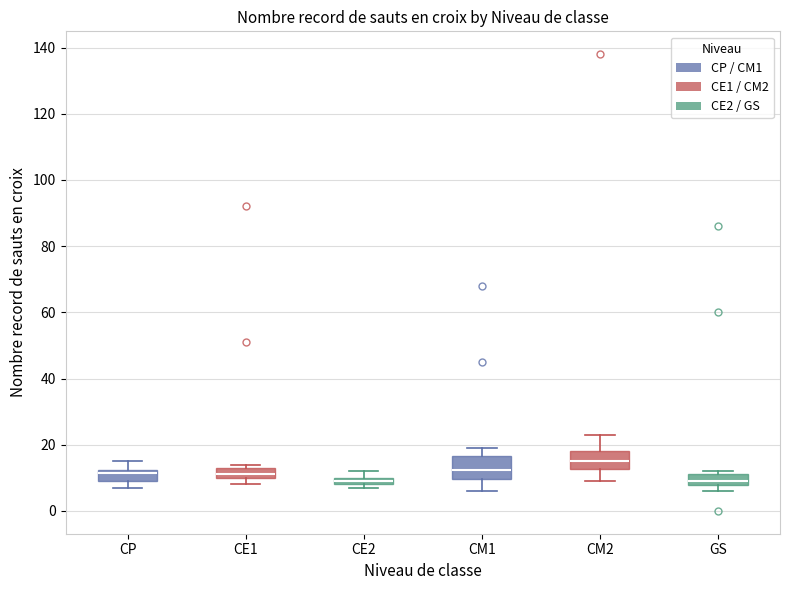

Where does the median line of the box for CE1 sit on the y-axis? The values are not printed on the chart, so give them approximately, as read against the axis.

12